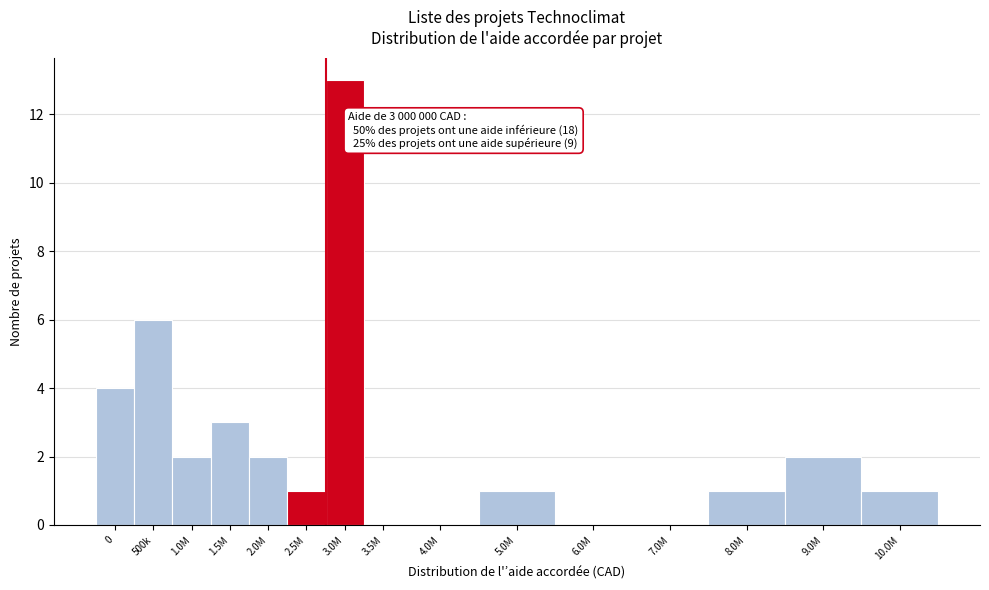

Reading right to left, extract all data points from this chart.

10.0M=1	9.0M=2	8.0M=1	7.0M=0	6.0M=0	5.0M=1	4.0M=0	3.5M=0	3.0M=13	2.5M=1	2.0M=2	1.5M=3	1.0M=2	500k=6	0=4